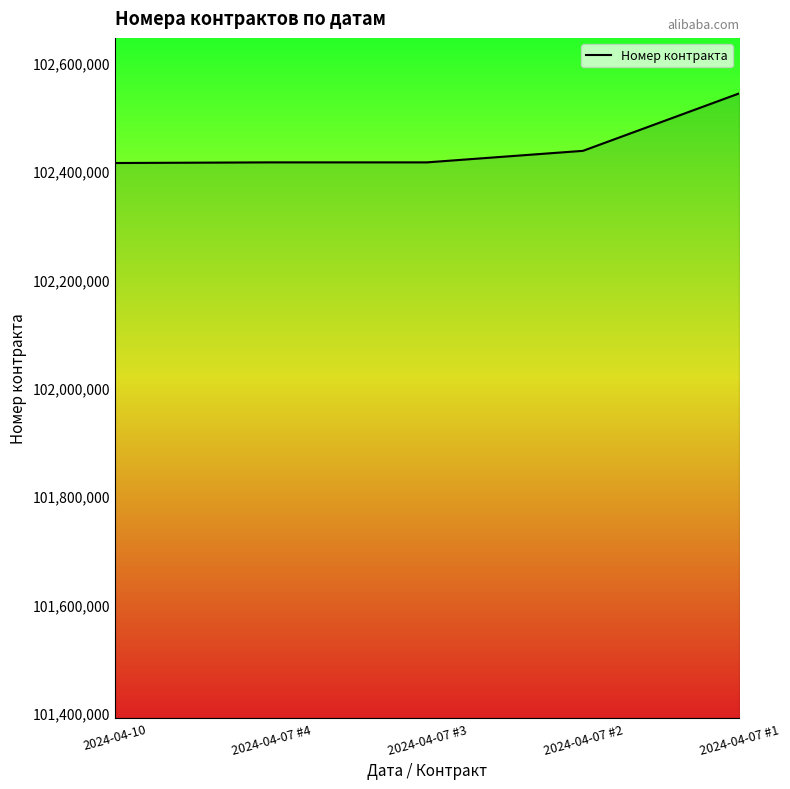

Does the chart have visible grid lines?

No